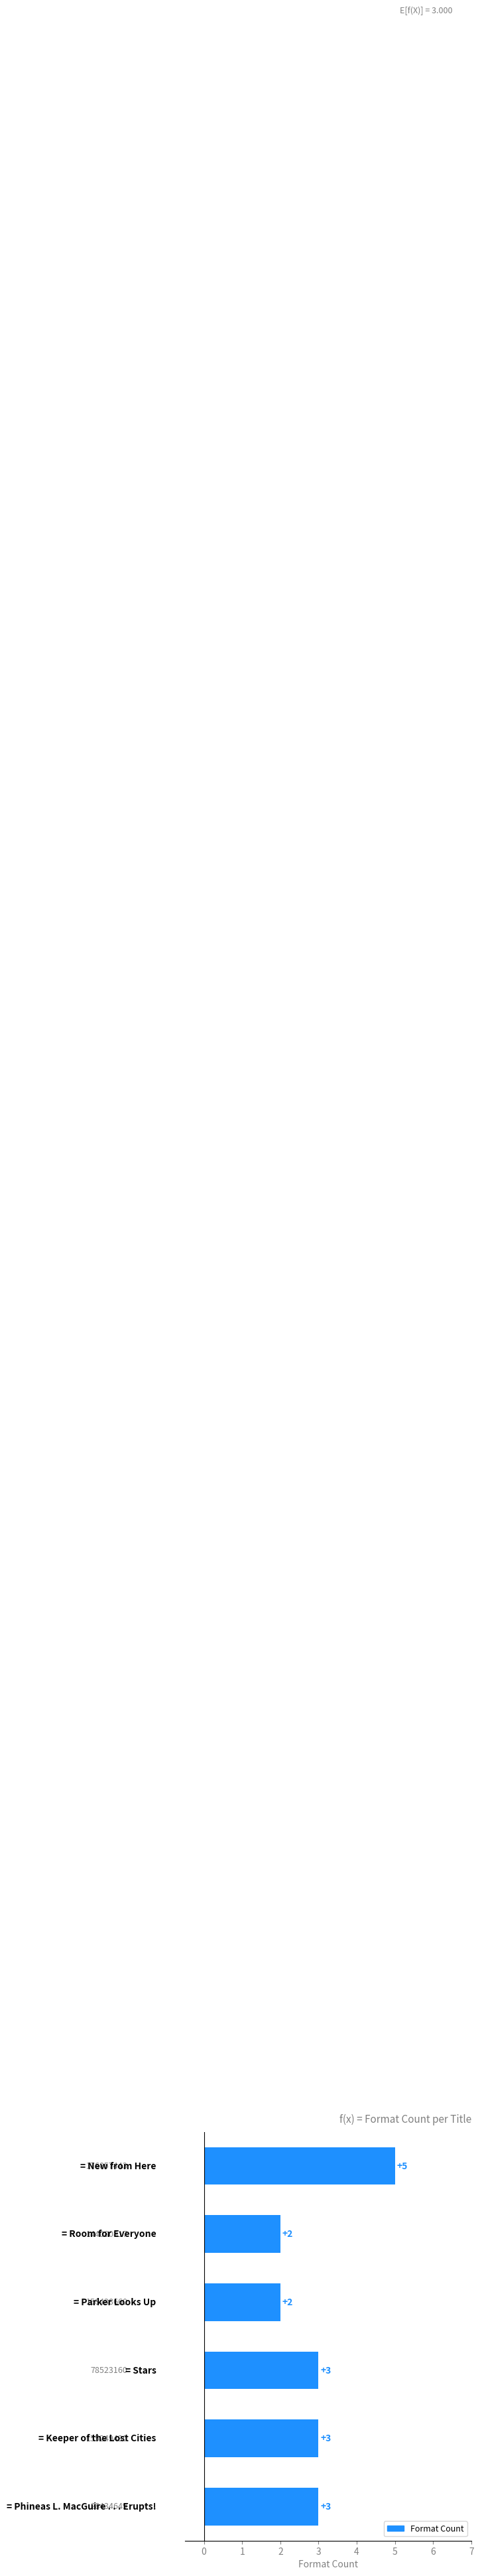

Count the values in the range 2 to 3.

5